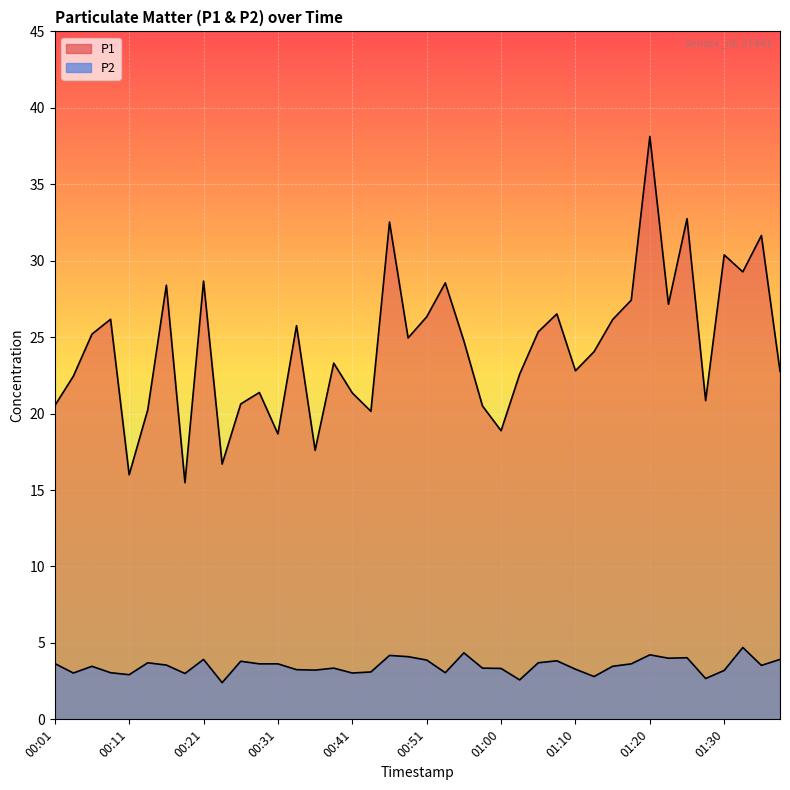

What is the spread (max minus min) of values at 00:43?

17.0